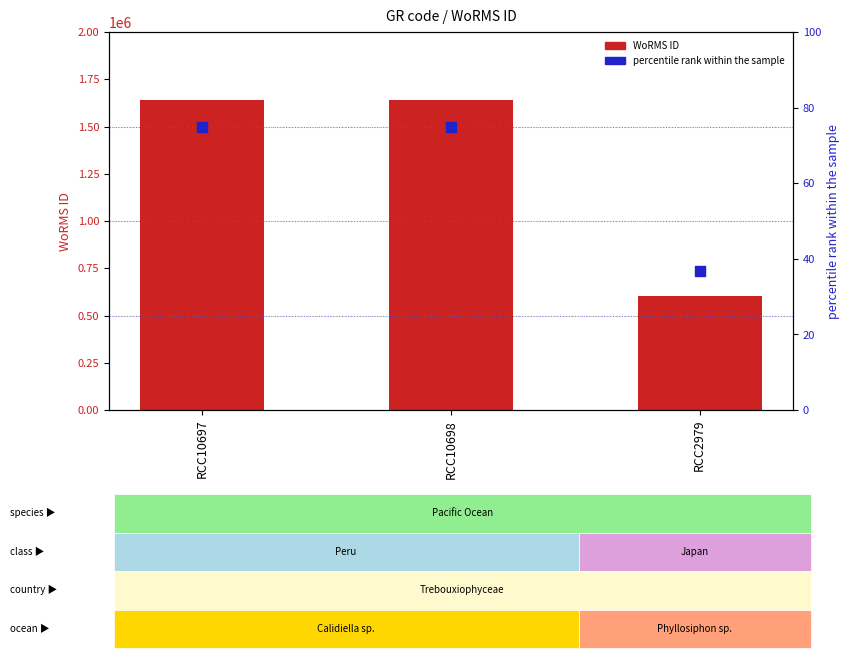

What are all the series names shown in the legend?

WoRMS ID, percentile rank within the sample